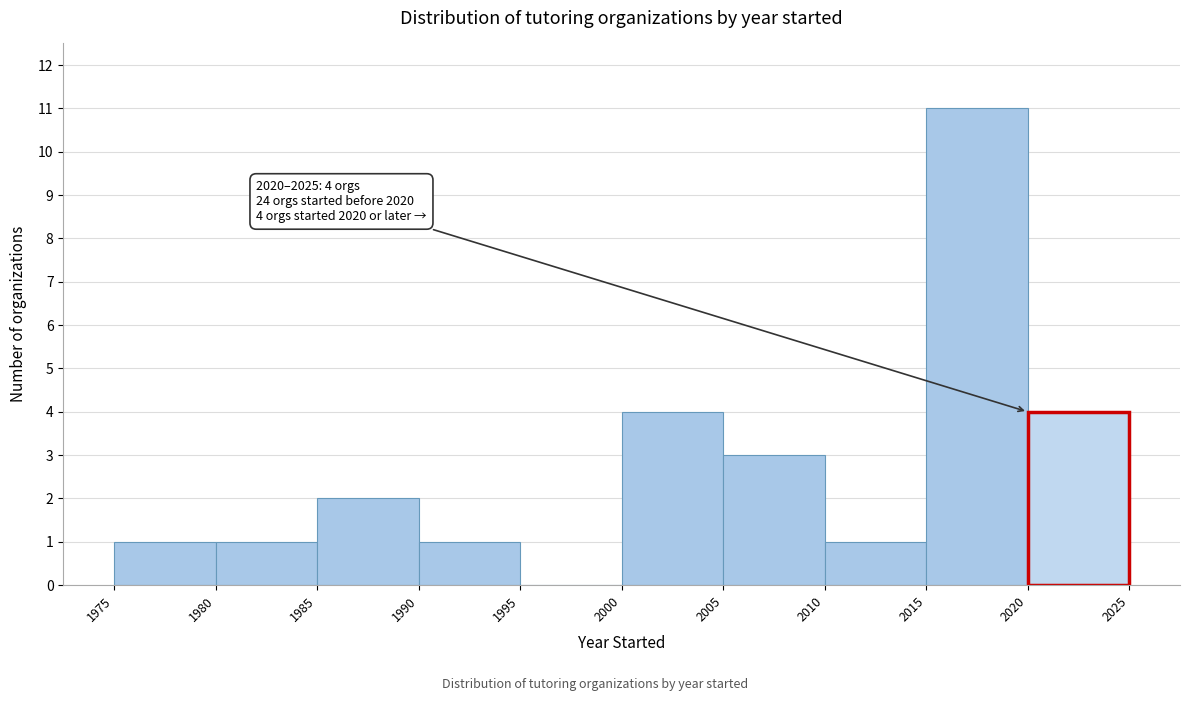

Over which range of the x-axis is the bar tallest?

2015 to 2020